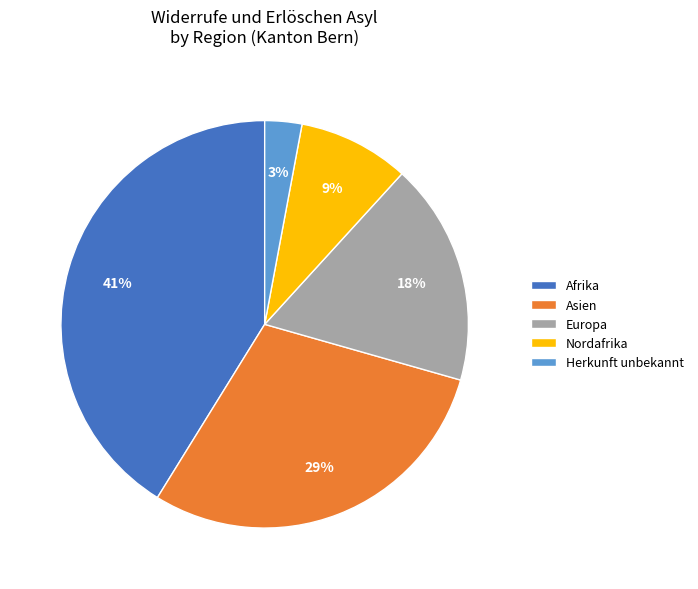

Which has a higher value, Europa or Herkunft unbekannt?

Europa